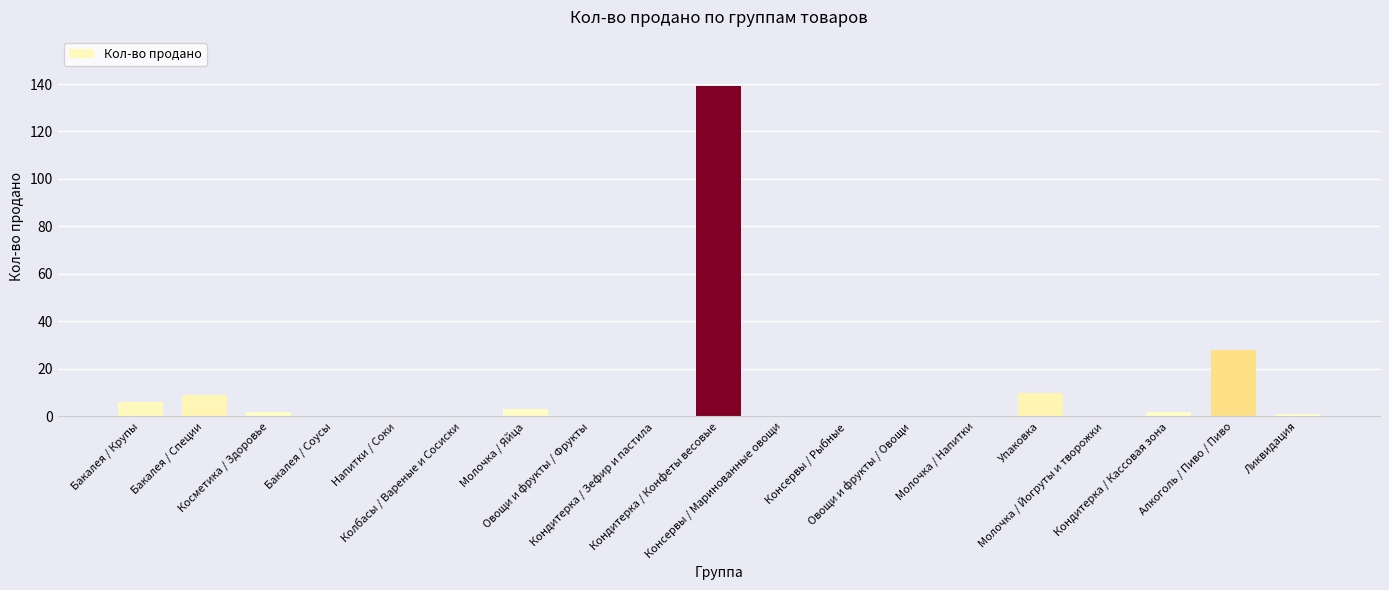

What is the greatest value displayed?

139